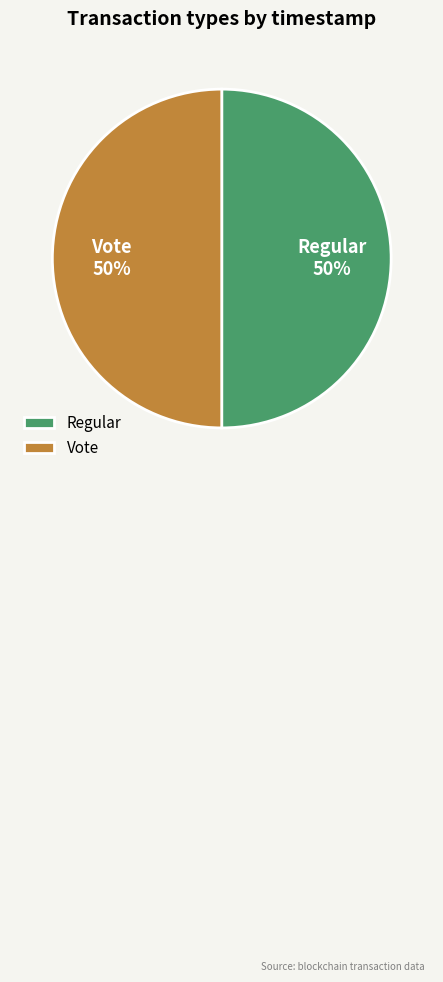

To the nearest percent, what percentage of the pie is Regular?

50%